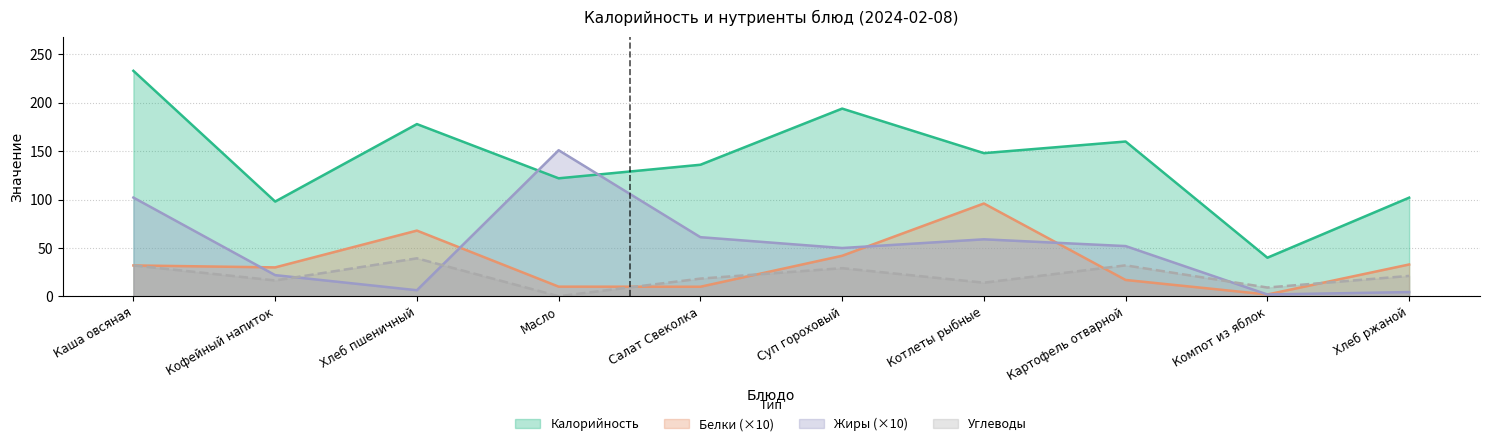

True or false: Калорийность has more than 2 points higher than both neighbors.

True